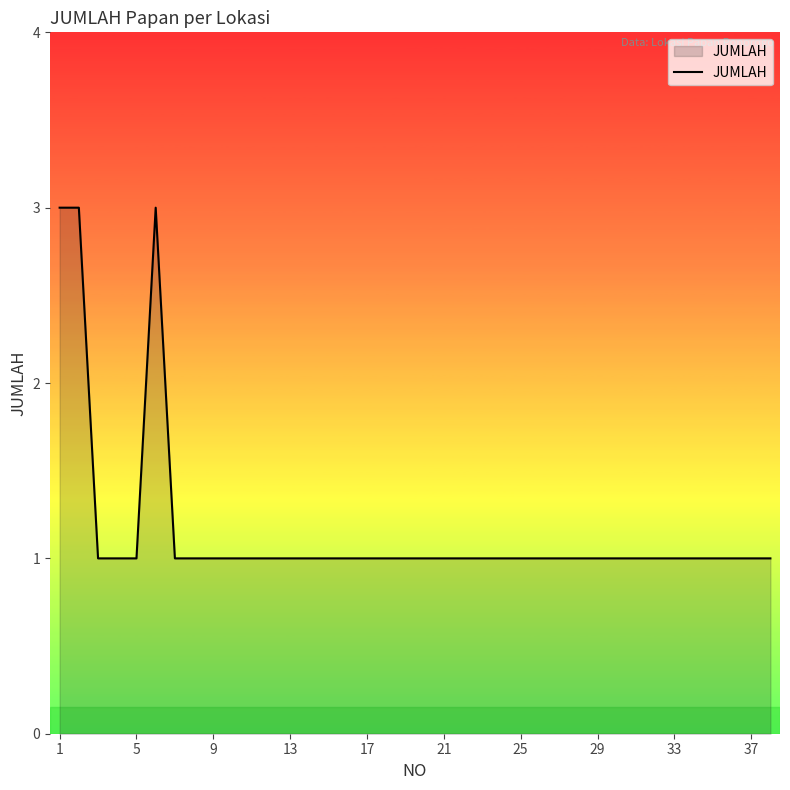

What is the maximum value shown in the chart?

3